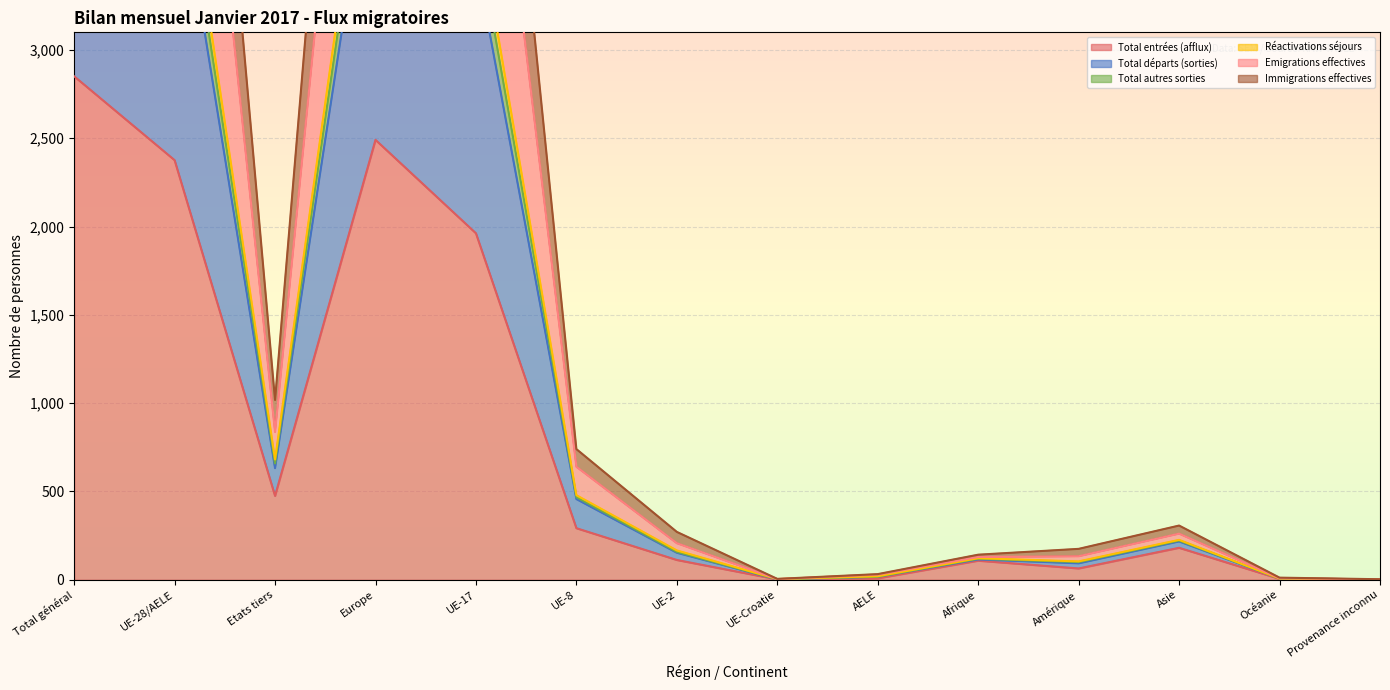

True or false: Réactivations séjours and Total autres sorties intersect in this chart.

False